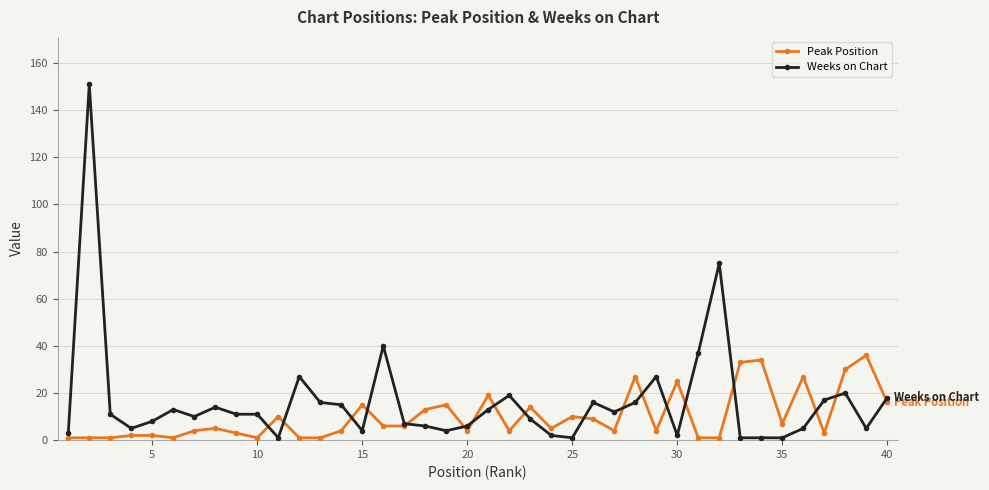

How many distinct data groups are displayed?

2